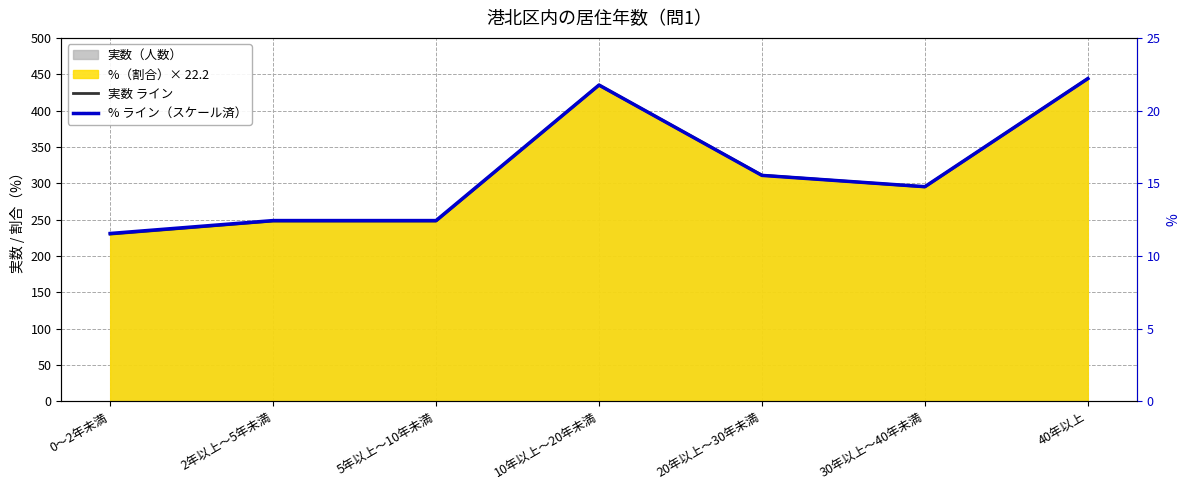

At how many categories does at least one series exceed 321?

2